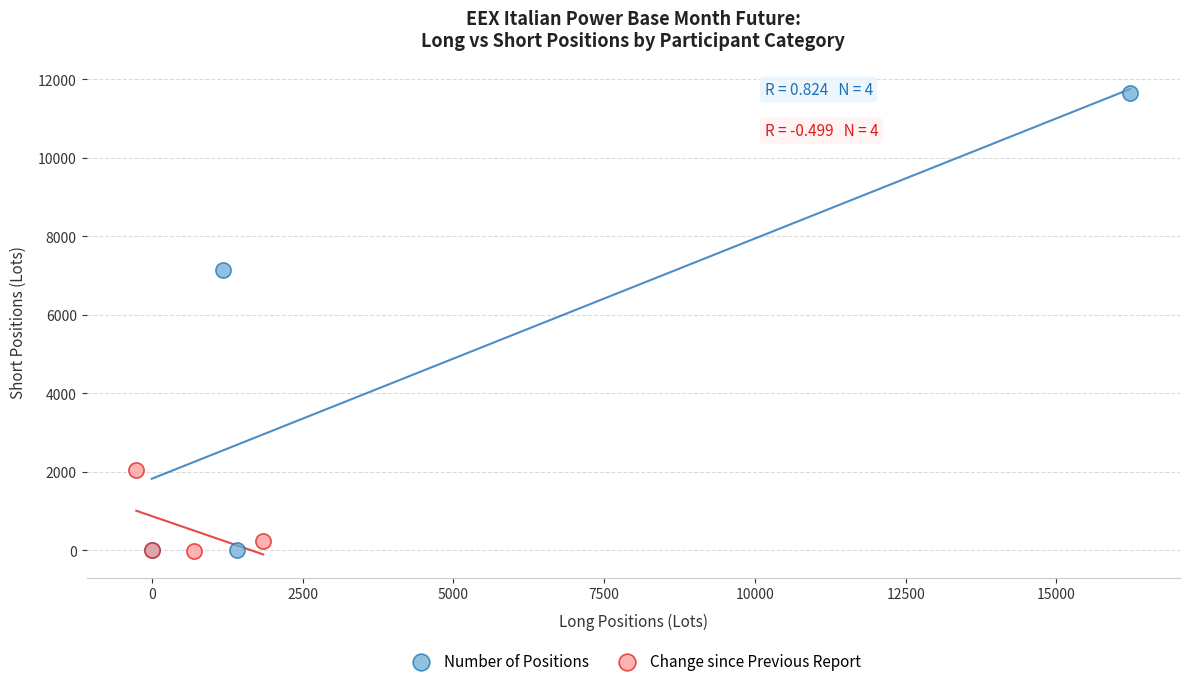

Which series contains the highest Y value?

Number of Positions